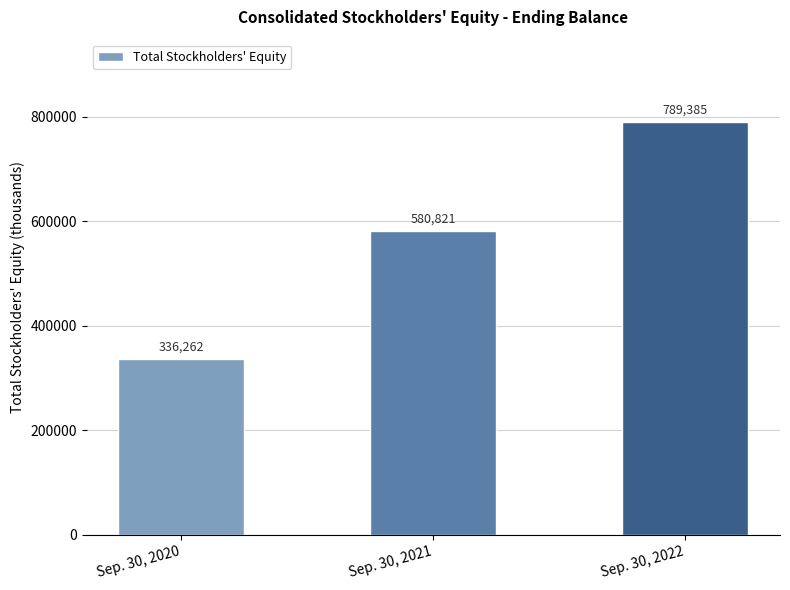

How many bars are there in total?

3